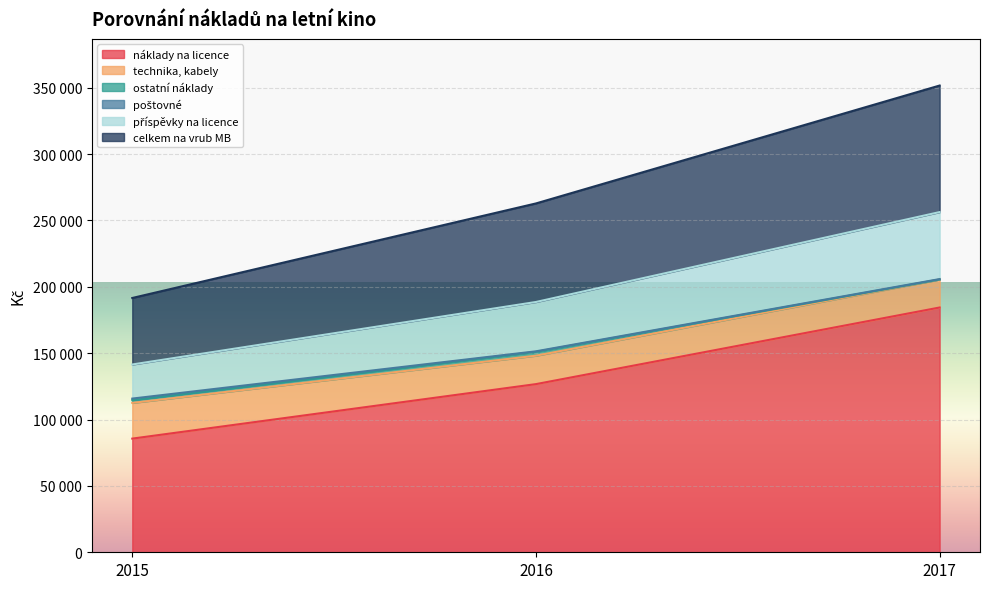

Is it true that náklady na licence equals 150876 at 2015?

False